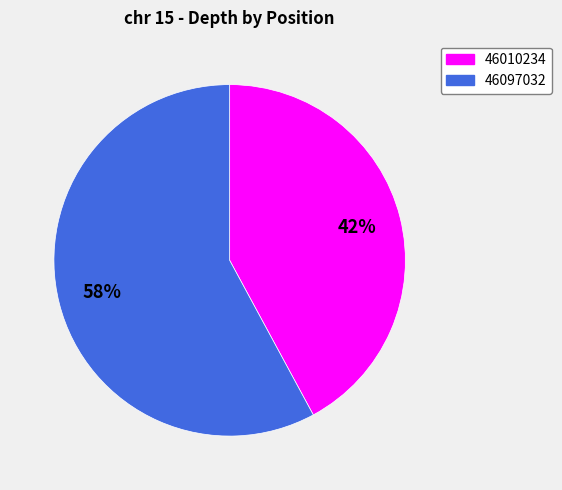

What percentage is the 46010234 slice, to the nearest percent?

42%